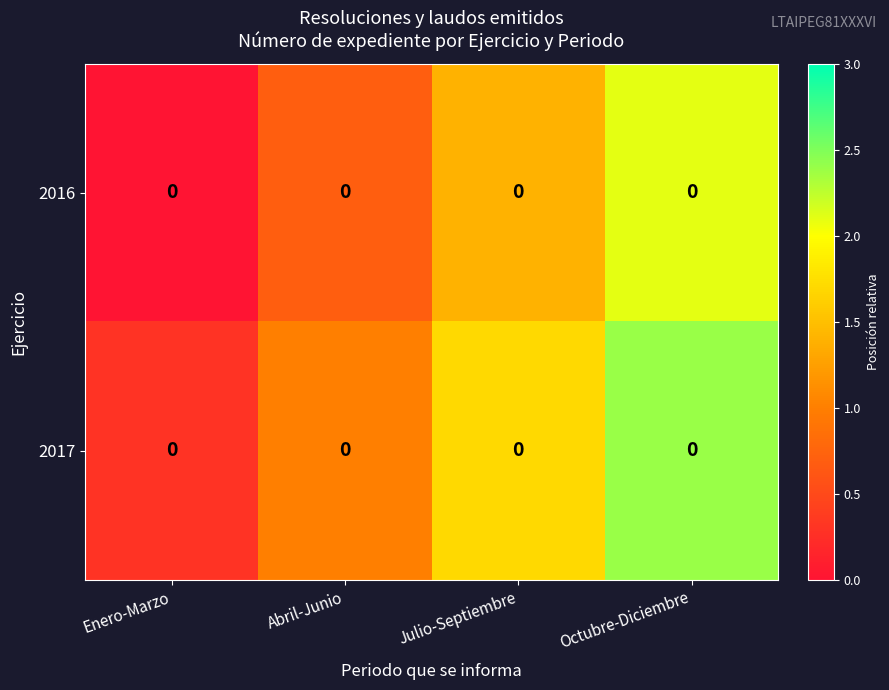

What is the minimum value for 2017?

0.3